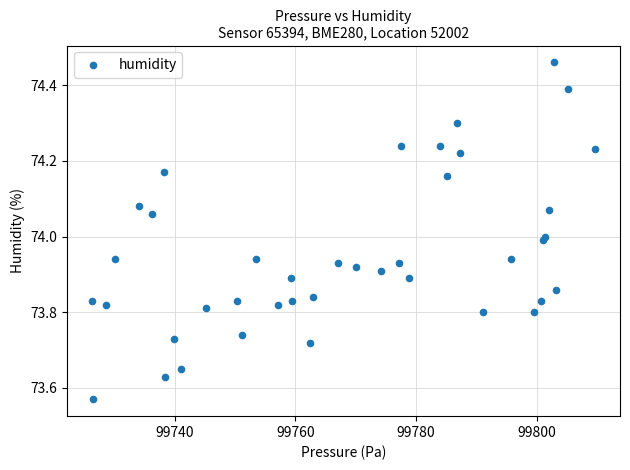

What is the range of Y values (max minus min)?

0.9